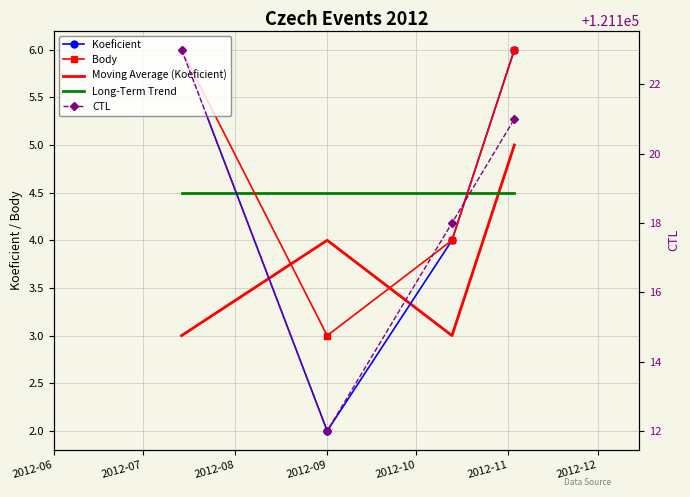

What is the sum of all Body values?

19.0